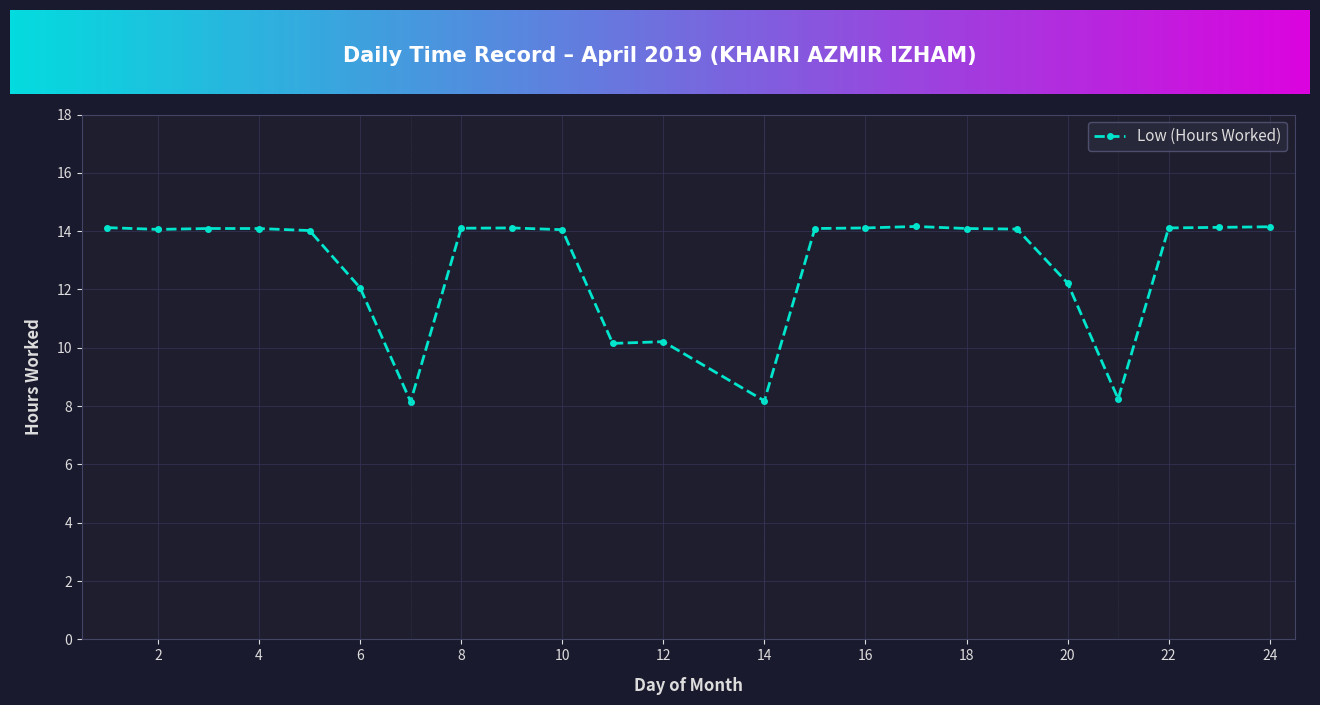

What is the sum of all values?

294.8